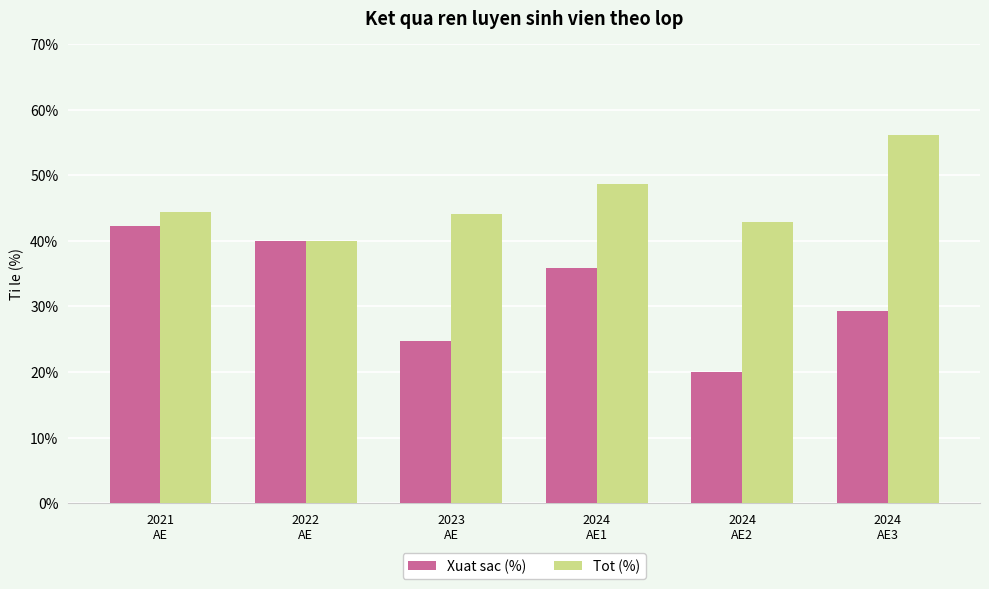

What is the minimum value for Xuat sac (%)?

20.0